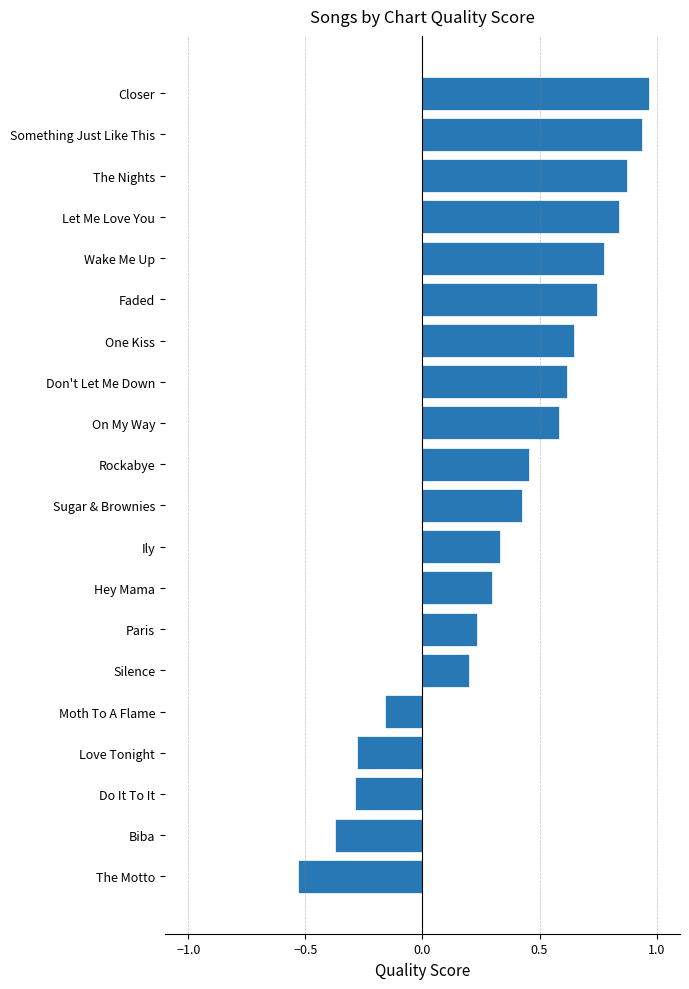

True or false: the data shows 0.6 at Don't Let Me Down.

True